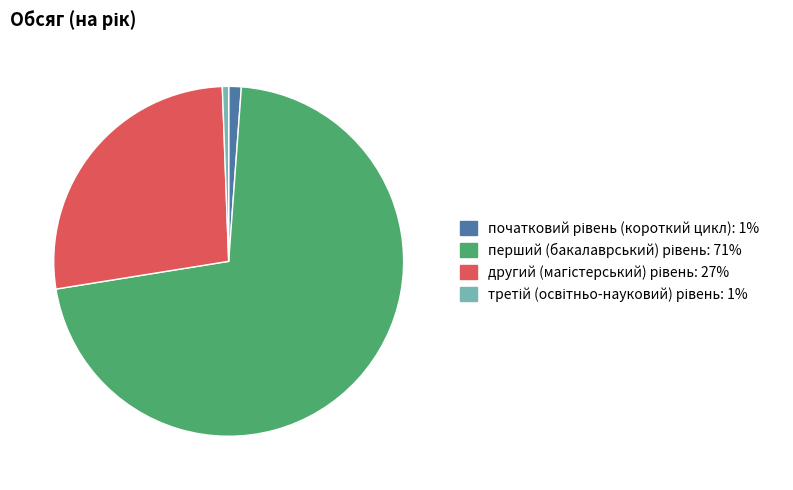

Is there any slice that represents more than half of the pie?

Yes